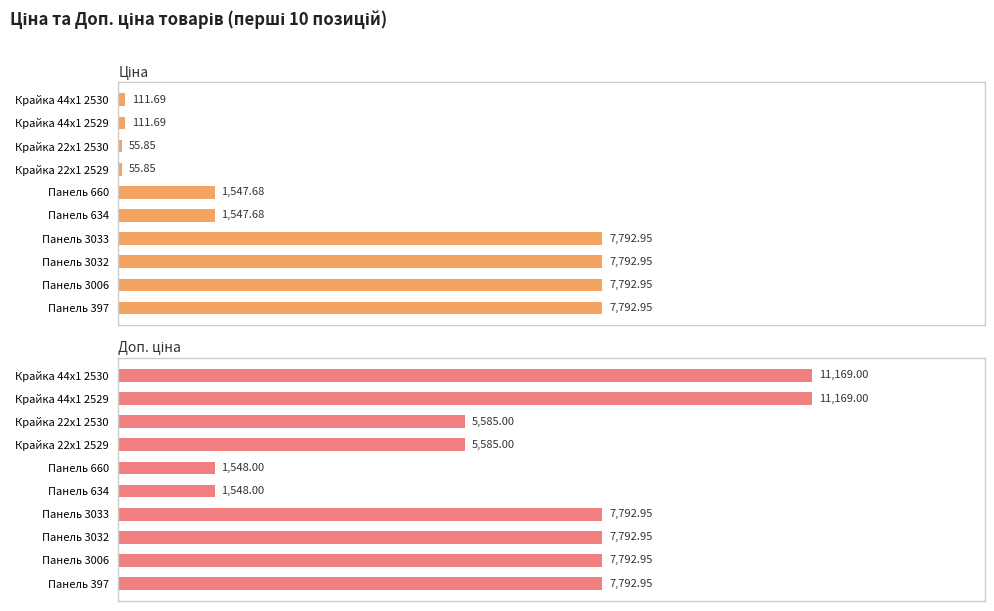

What is the difference between the highest and lowest values at Крайка 44x1 2530?

11057.3